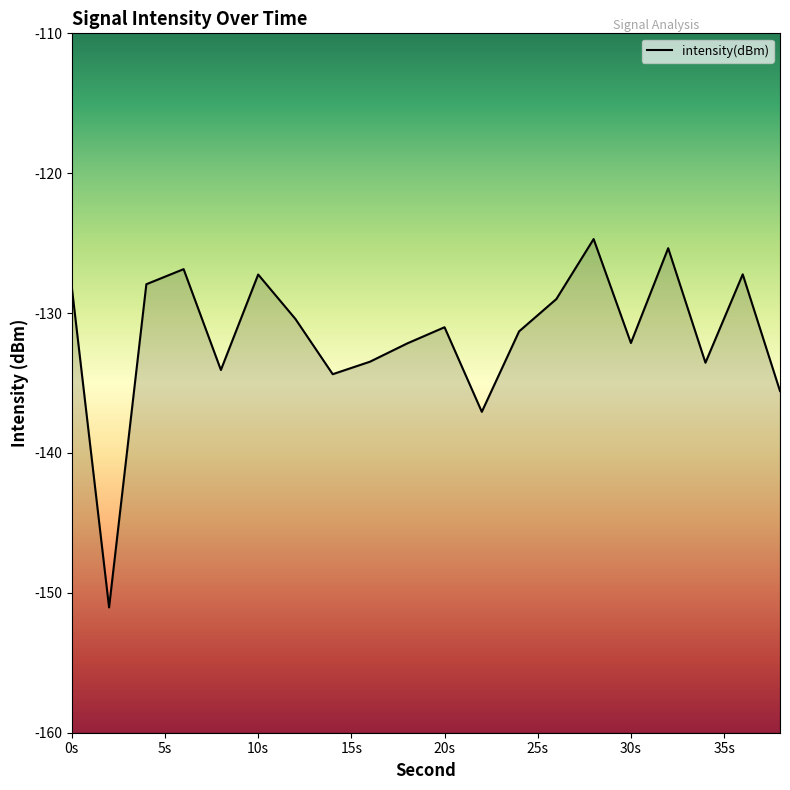

How many lines are shown in the chart?

1